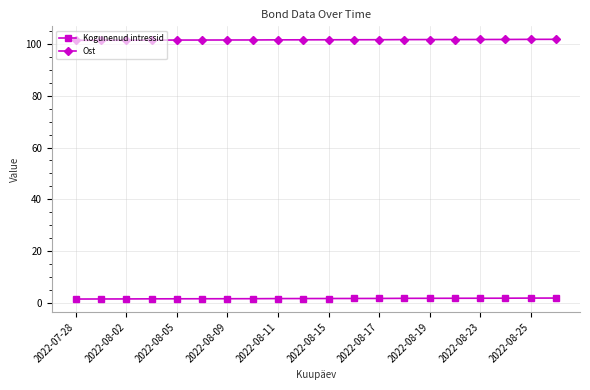

What is the sum of all Ost values?

2032.7